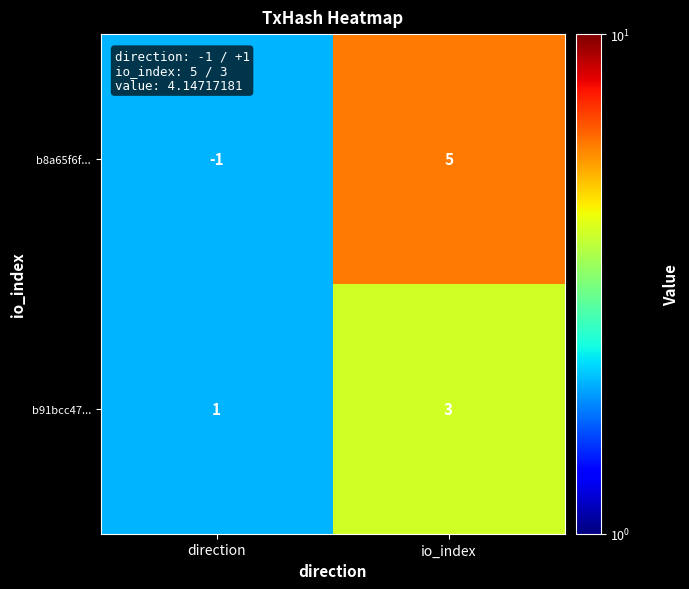

What is the sum of the b8a65f6f... values at io_index and direction?

4